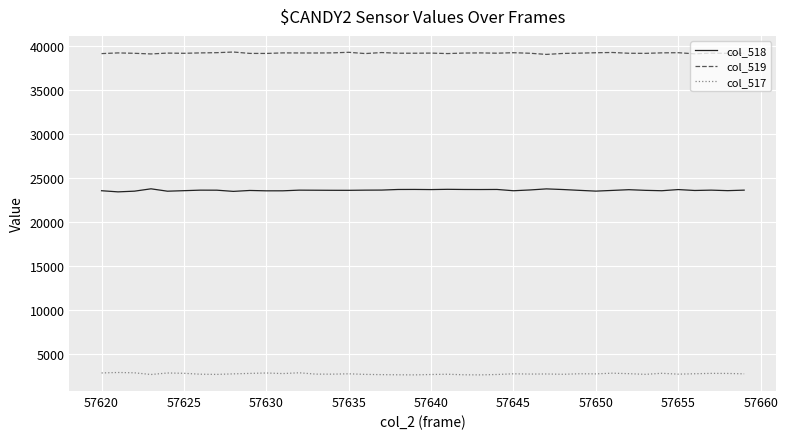

What is the sum of all col_517 values?

109508